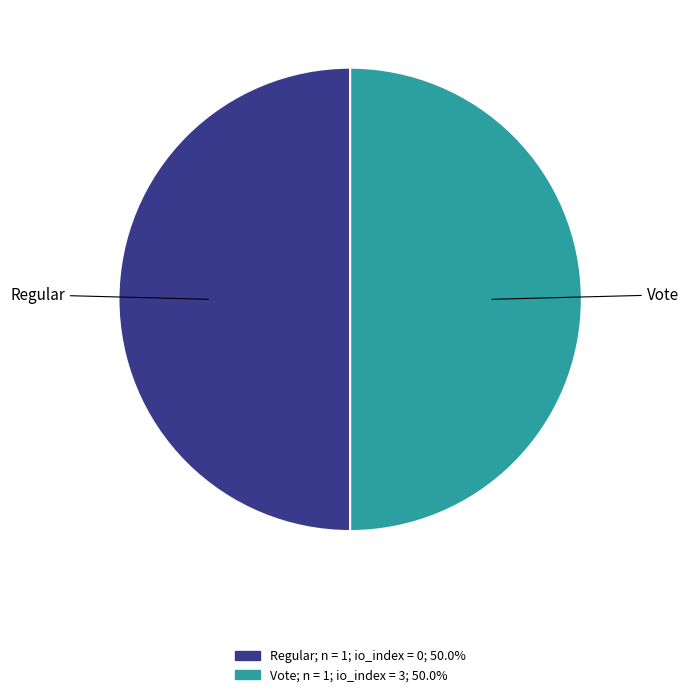

Count the number of slices in the pie.

2